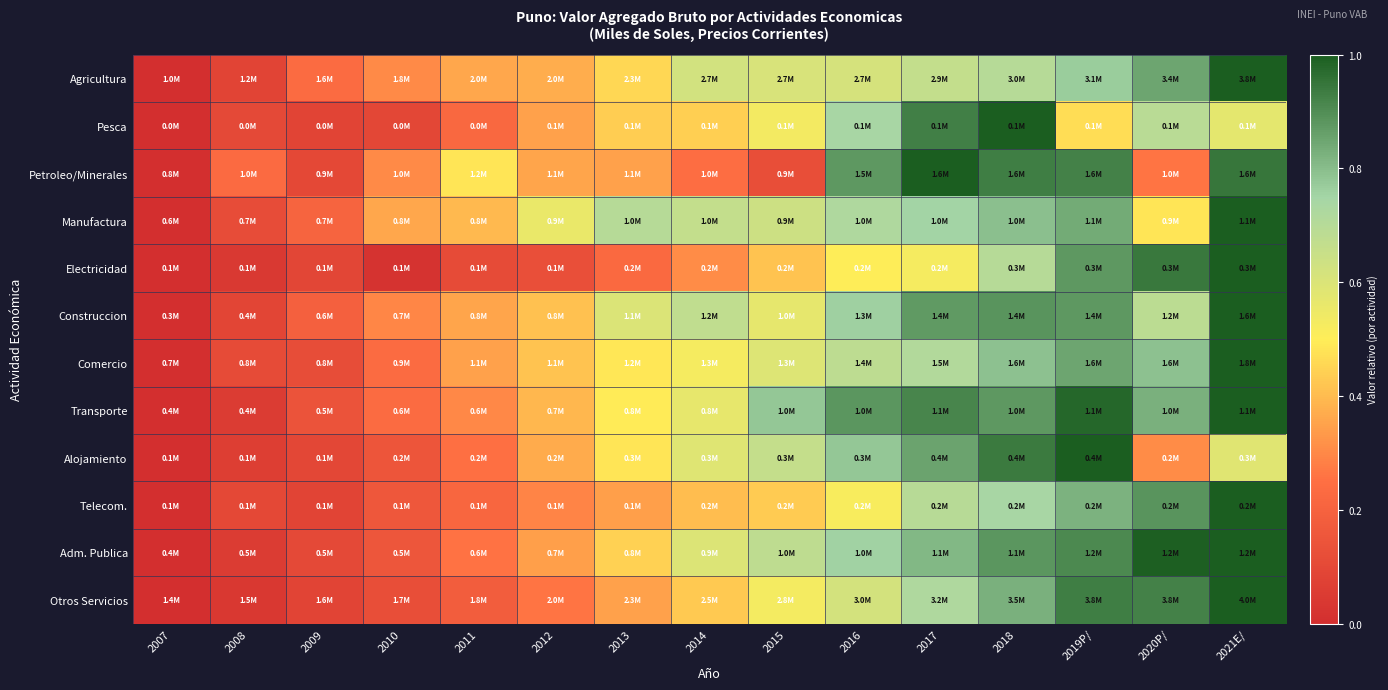

At which category does the chart reach its peak across all series?

2021E/